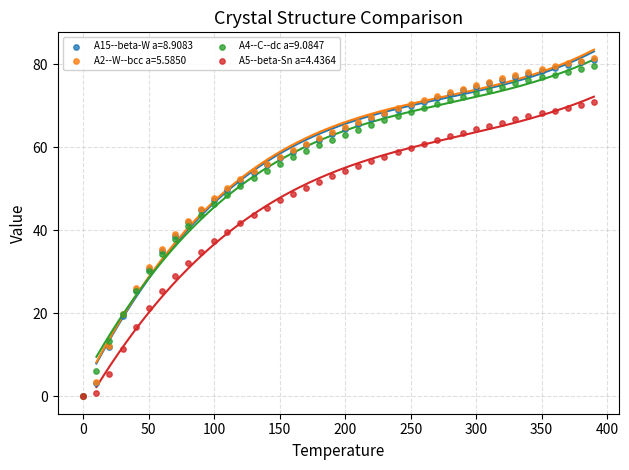

Which series has the largest Y range (max minus min)?

A2--W--bcc a=5.5850